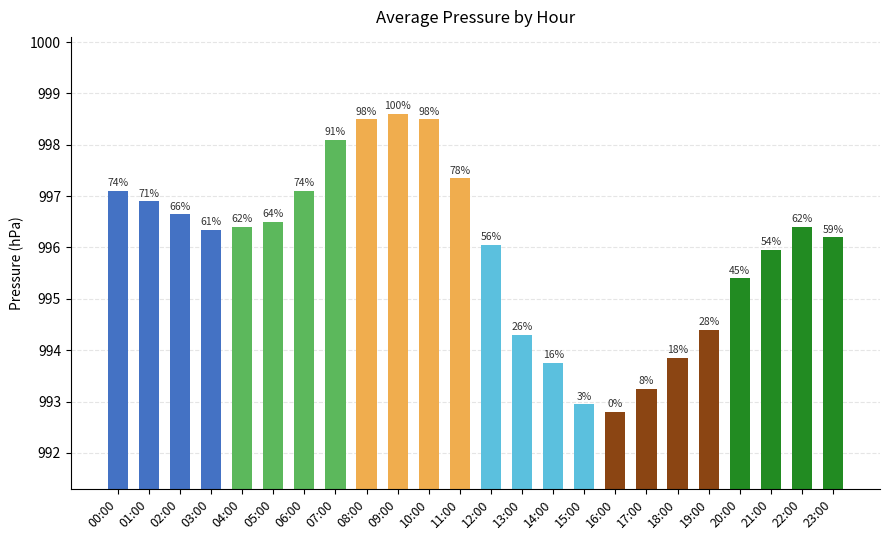

What is the difference between the values at 04:00 and 21:00?

0.4